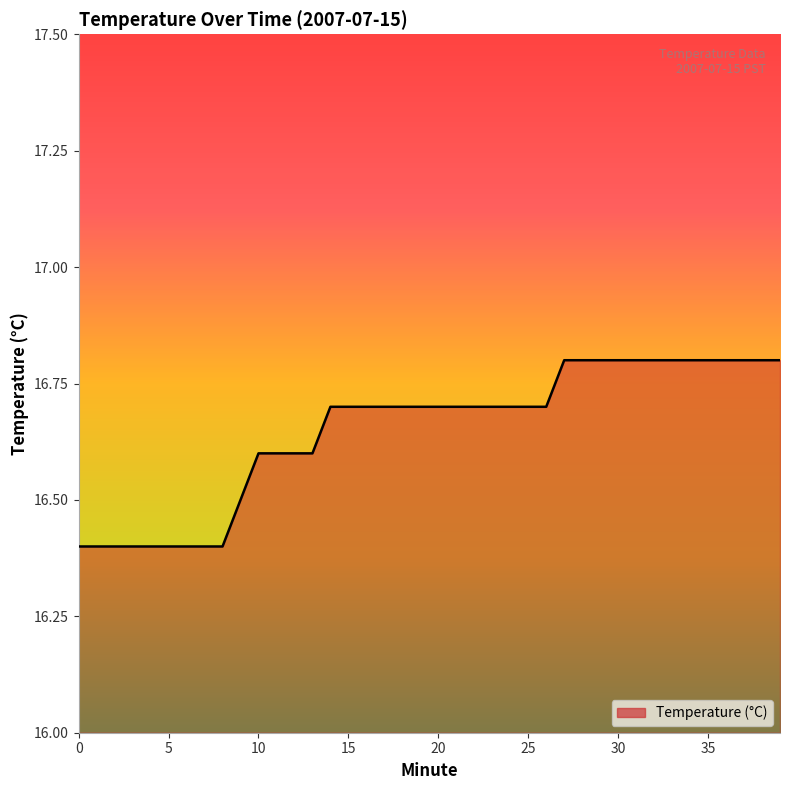

What is the difference between the maximum and minimum values?

0.4